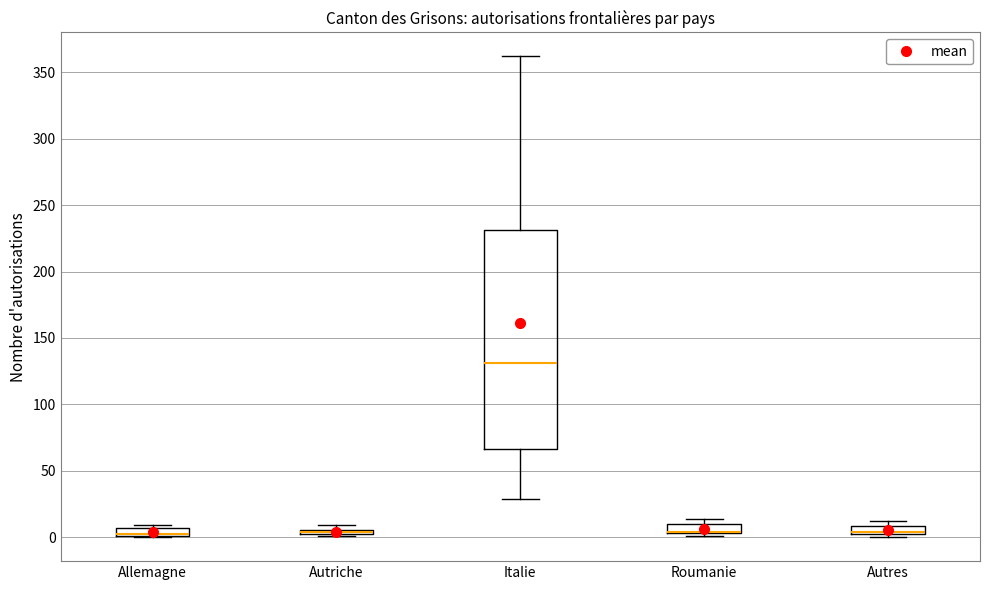

Where is the upper edge of the box for Roumanie on the y-axis? The values are not printed on the chart, so give them approximately, as read against the axis.

10